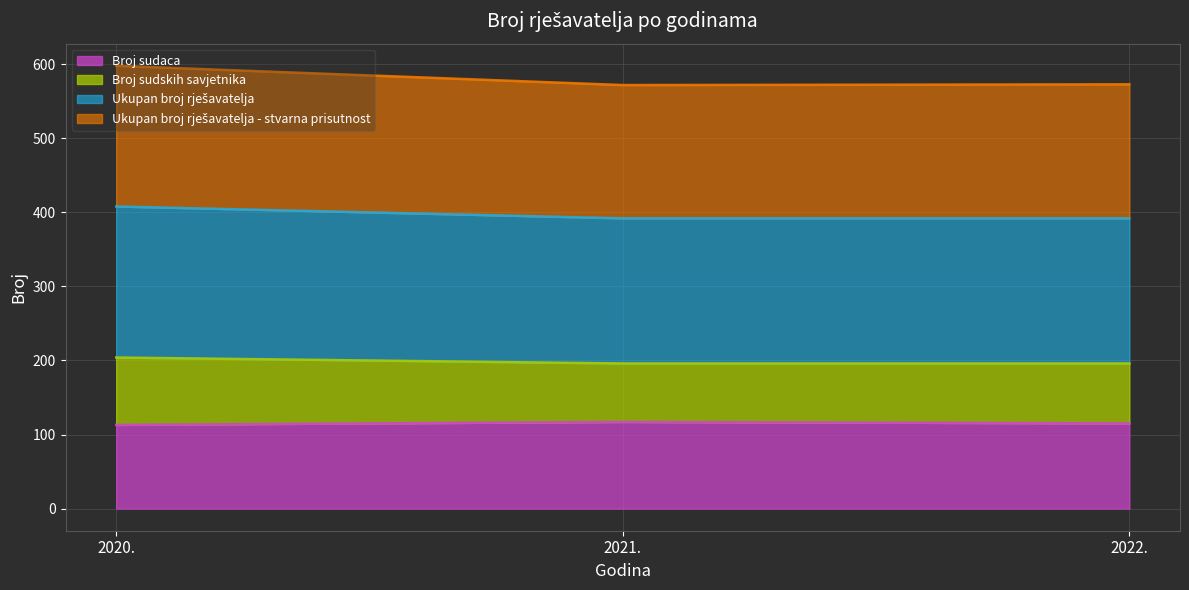

Rank the categories by Ukupan broj rješavatelja value from highest to lowest.

2020., 2021., 2022.